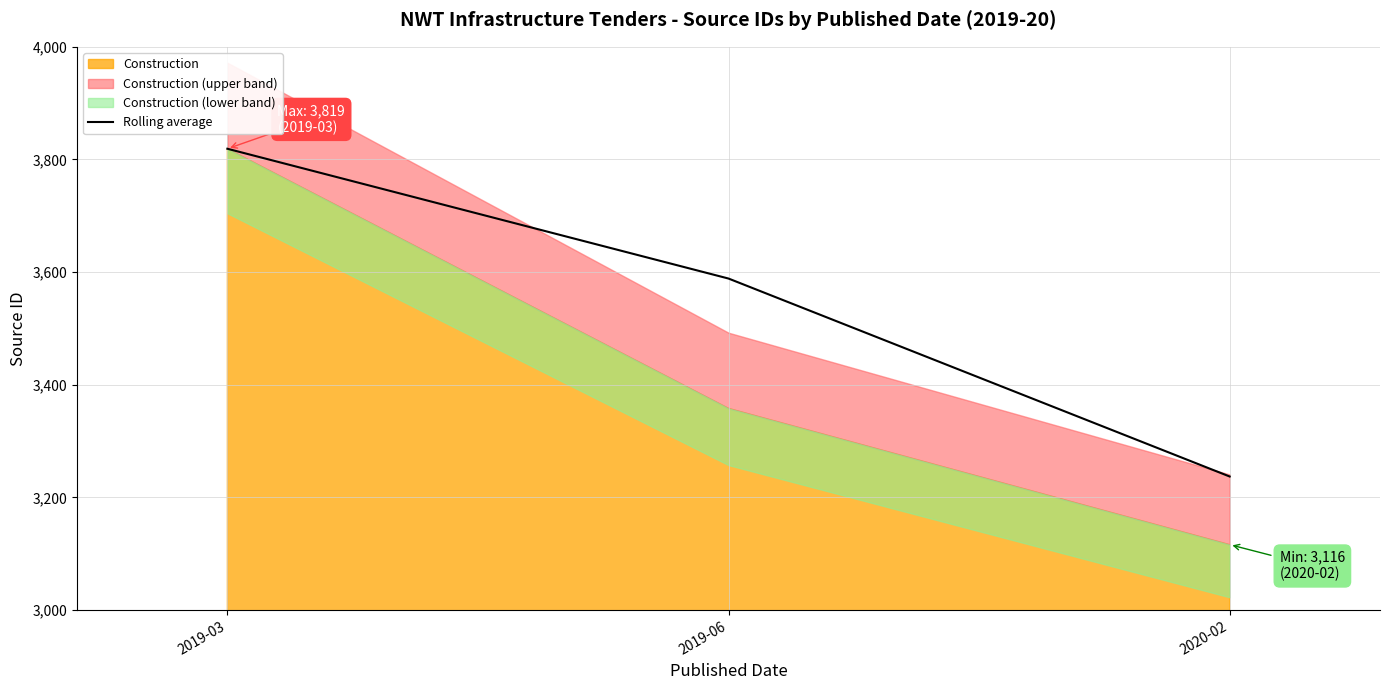

How many lines are shown in the chart?

1